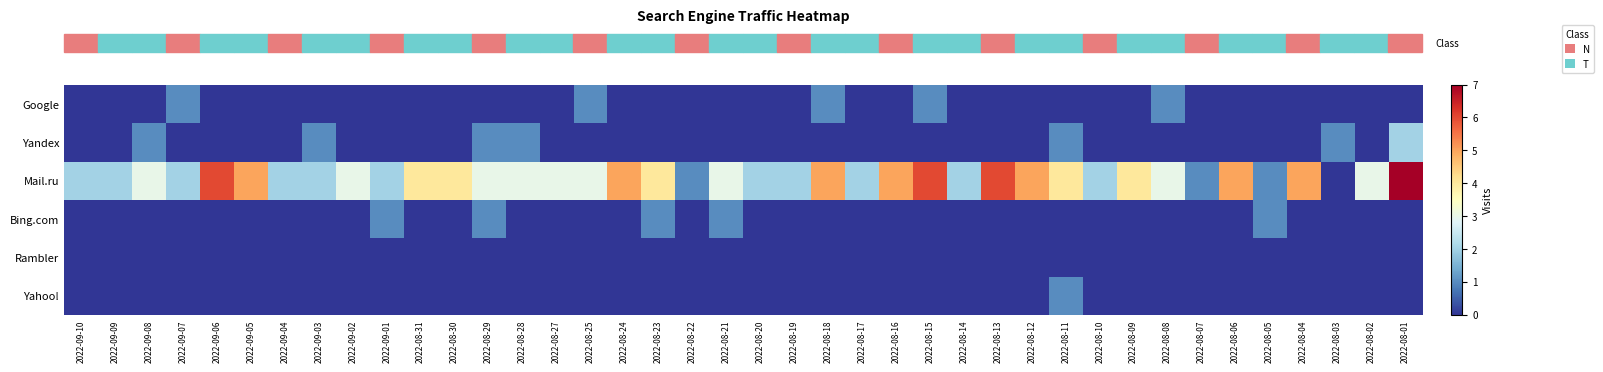

Which series has the widest spread of values?

row_2